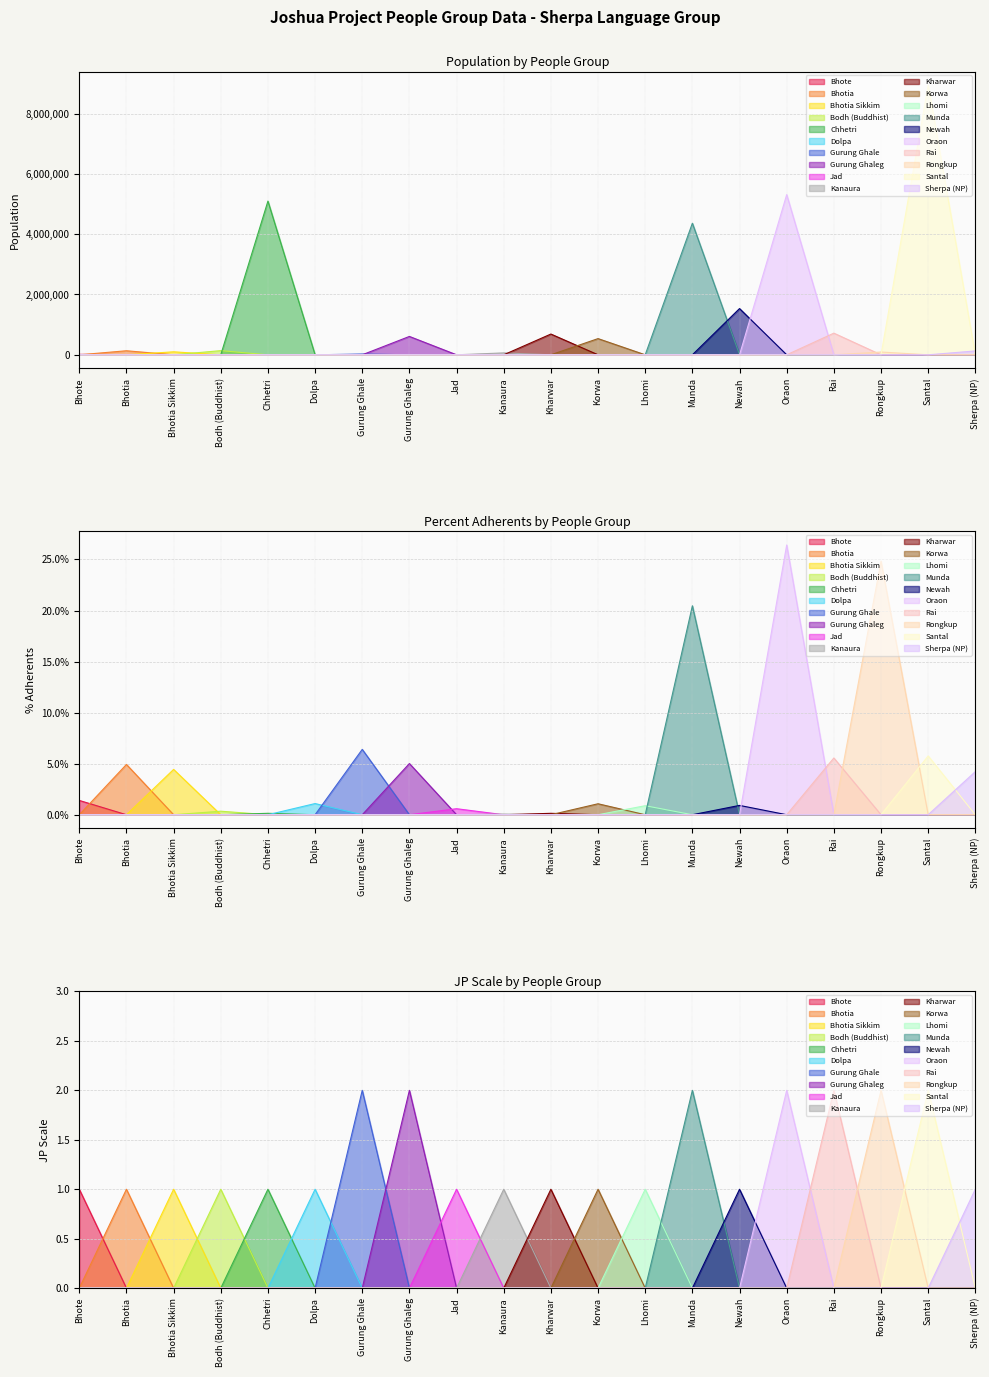

At which category does the chart reach its peak across all series?

Santal